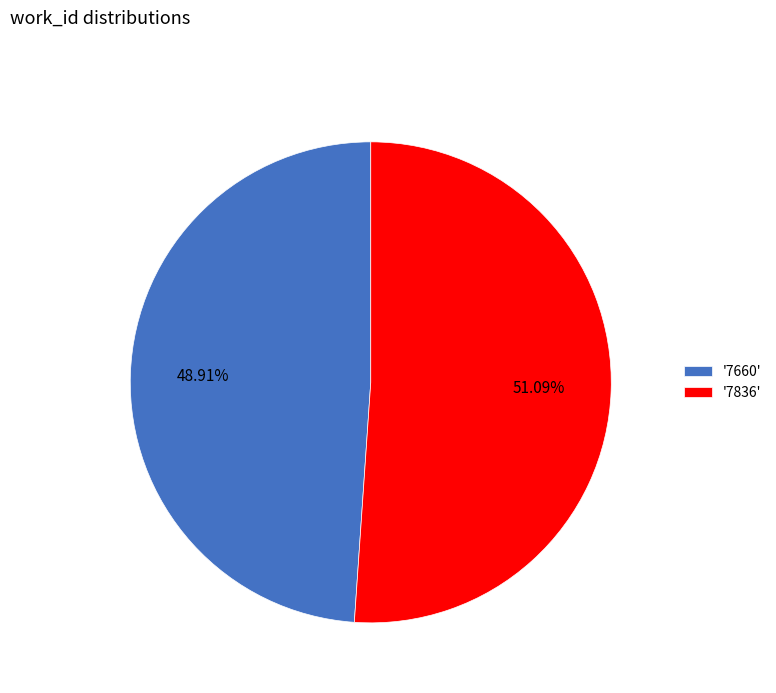

How many segments does this pie chart have?

2